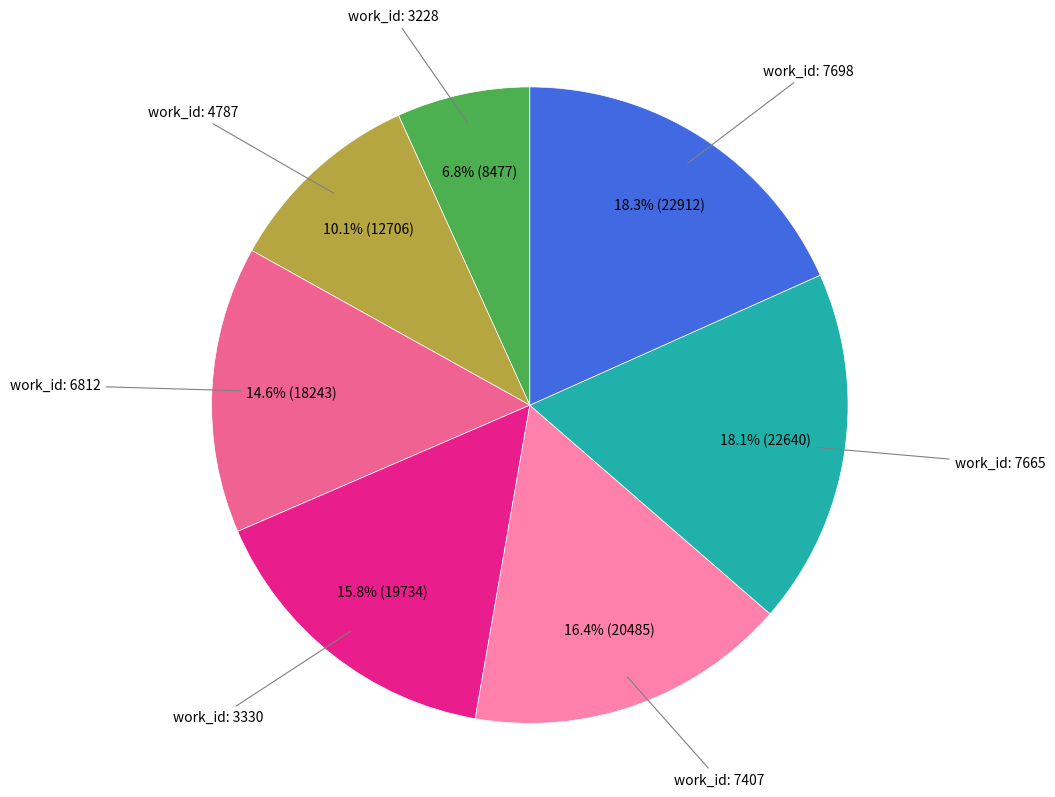

Does any single category account for the majority?

No